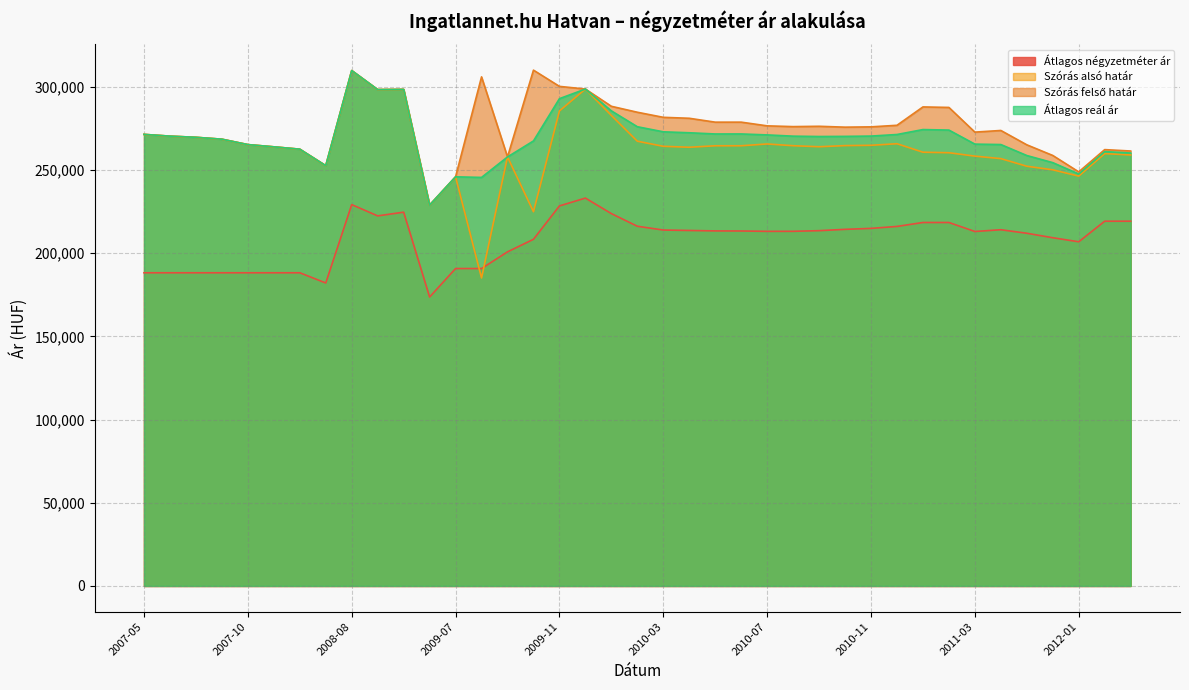

At which category does the chart reach its peak across all series?

2009-10